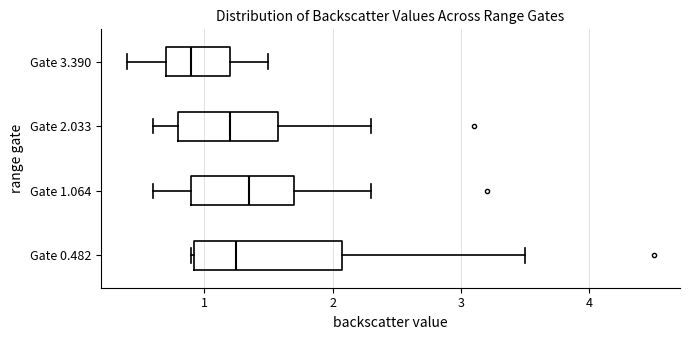

Where does the right whisker of the box for Gate 1.064 end on the x-axis? The values are not printed on the chart, so give them approximately, as read against the axis.

2.3